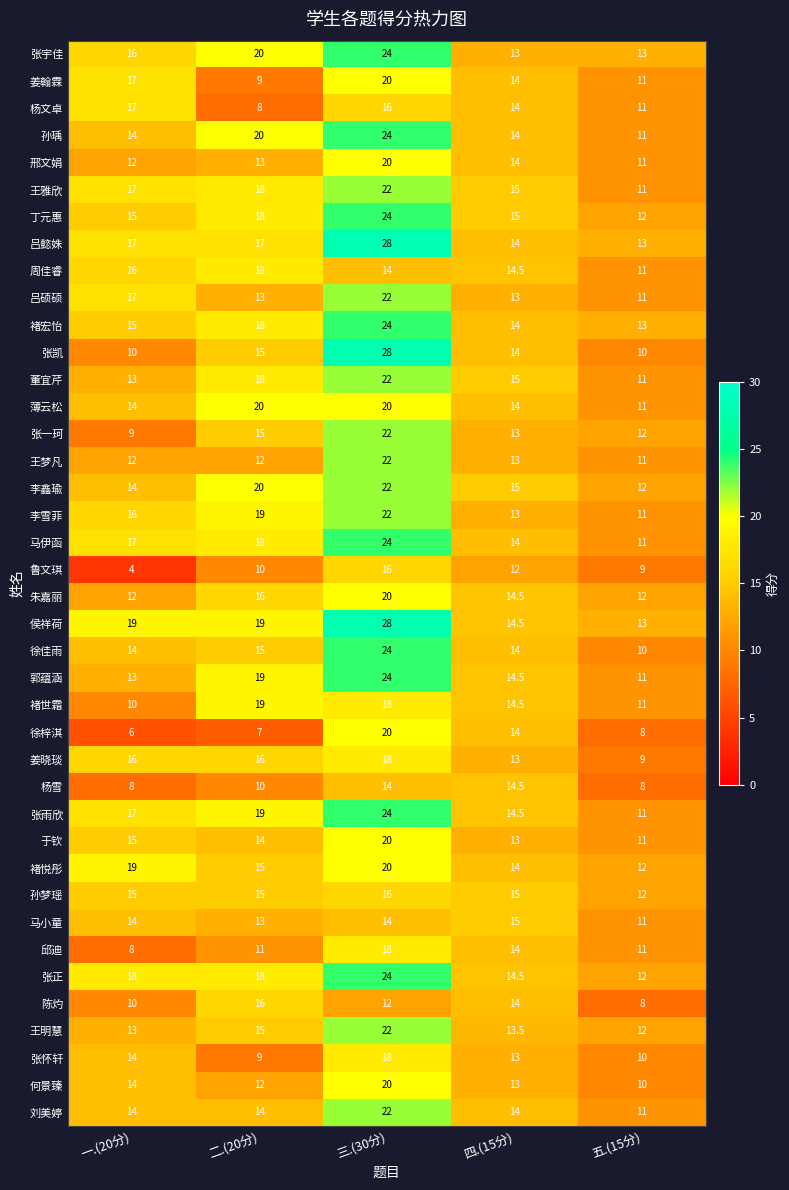

Which label corresponds to the smallest value in the chart?

一.(20分)